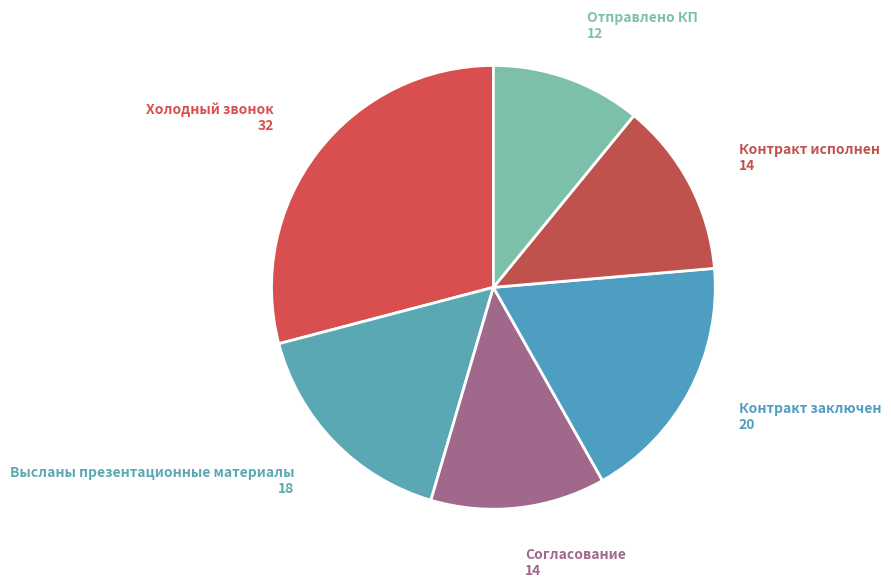

Which slice is the smallest?

Отправлено КП